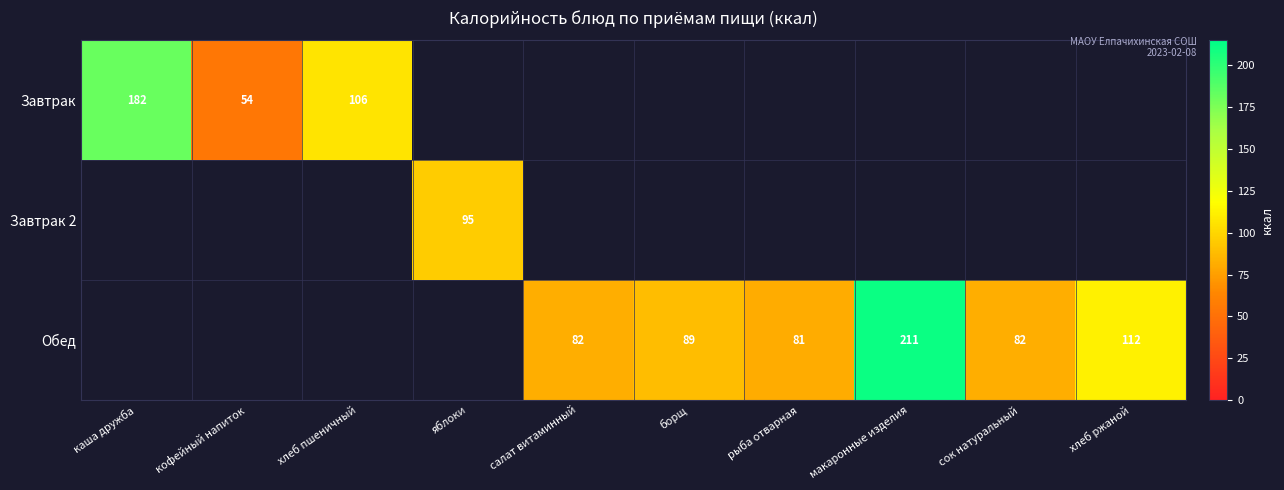

True or false: Обед has a value of 130 at салат витаминный.

False